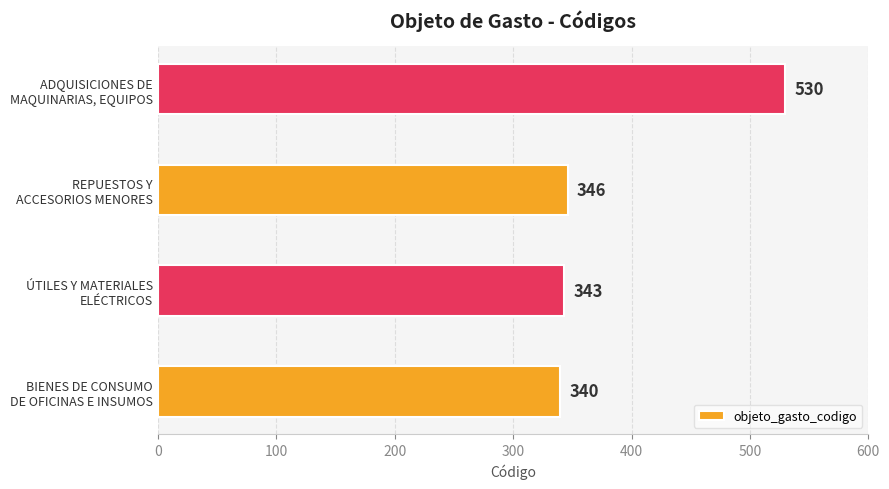

Reading bottom to top, transcribe all the data shown in this chart.

340	343	346	530